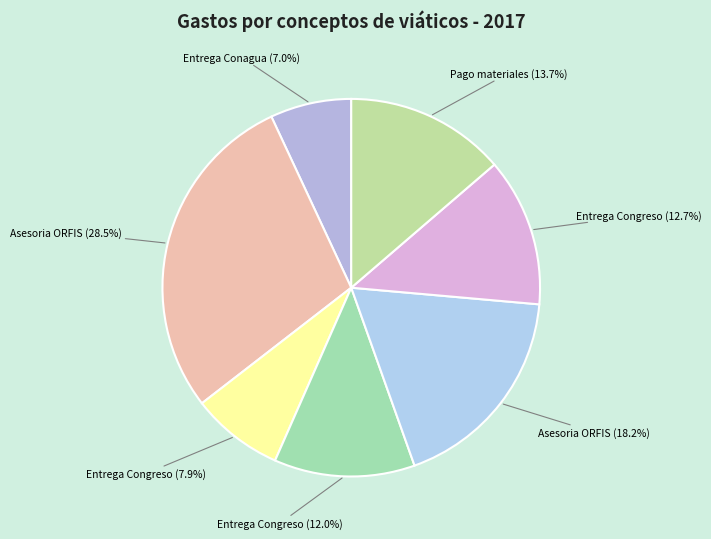

How many slices are in this pie chart?

7